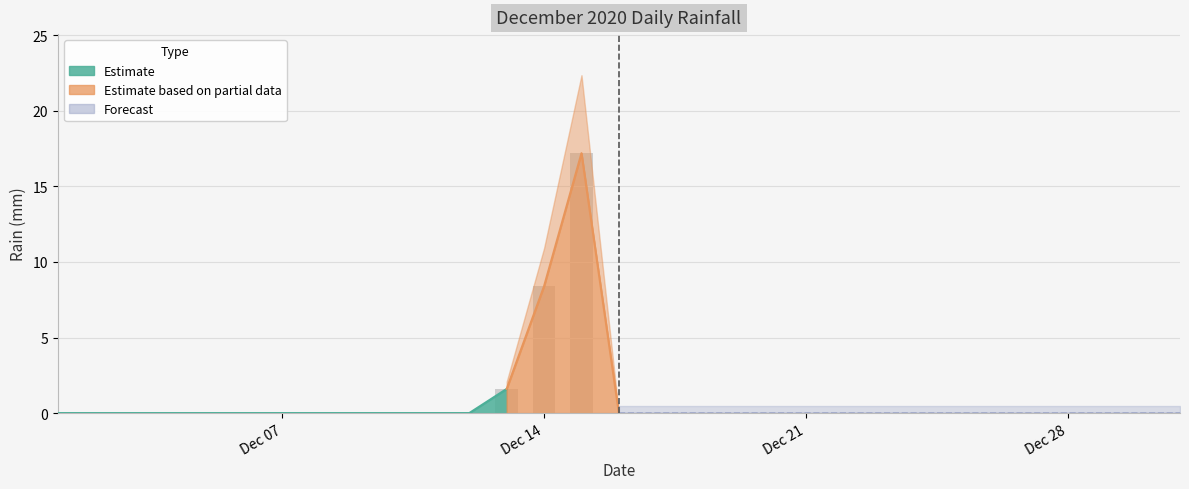

How many bars are there in total?

31